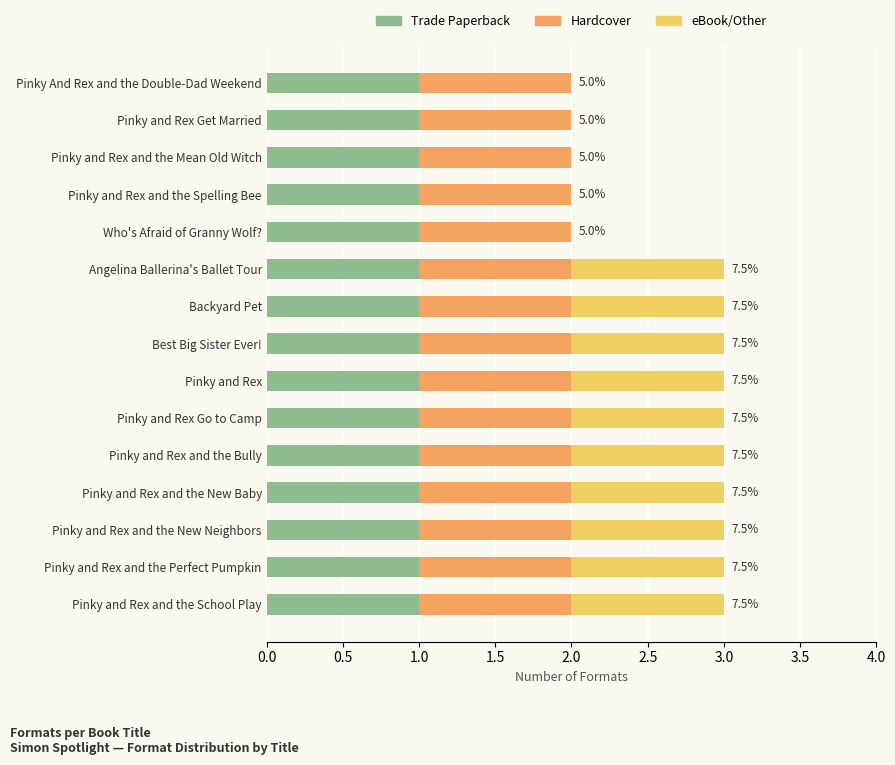

What is the total value across all series at Best Big Sister Ever!?

3